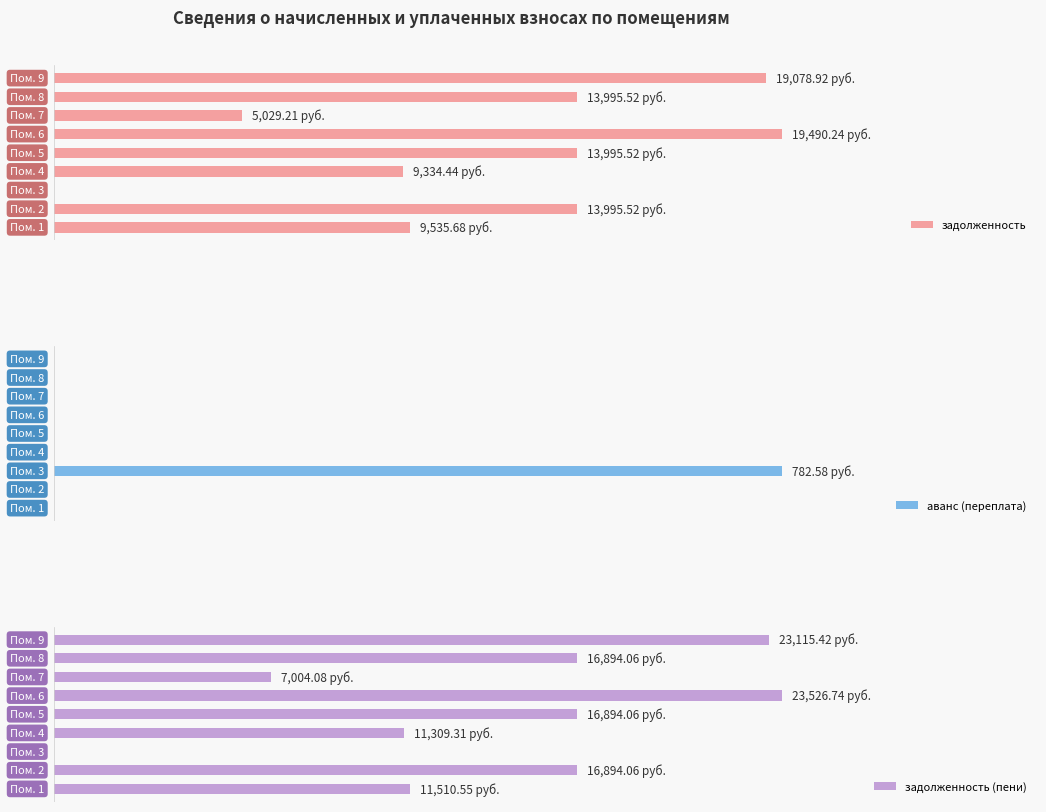

What is the value of the задолженность bar at the 5th from the left?

13995.5